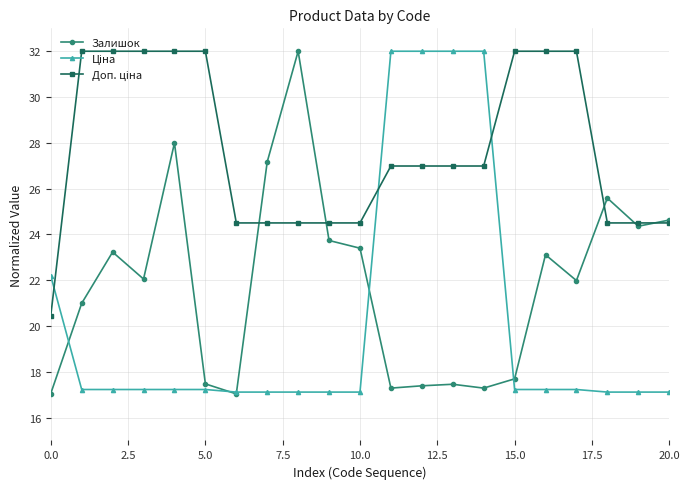

What is the maximum value for Залишок?

32.0